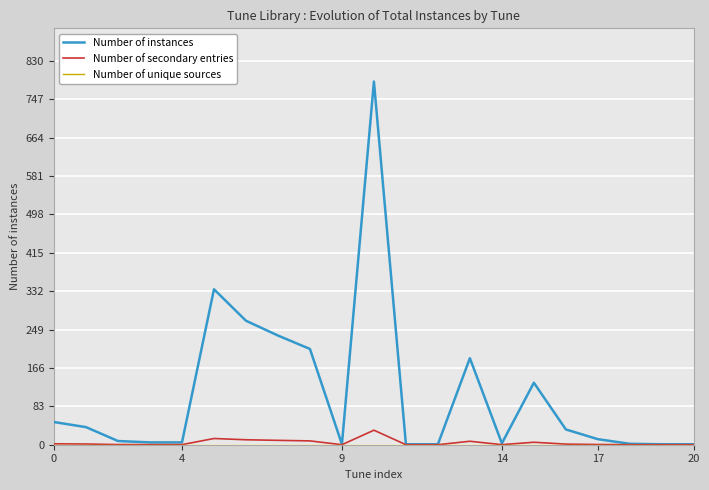

Which series has the largest total across all categories?

Number of instances